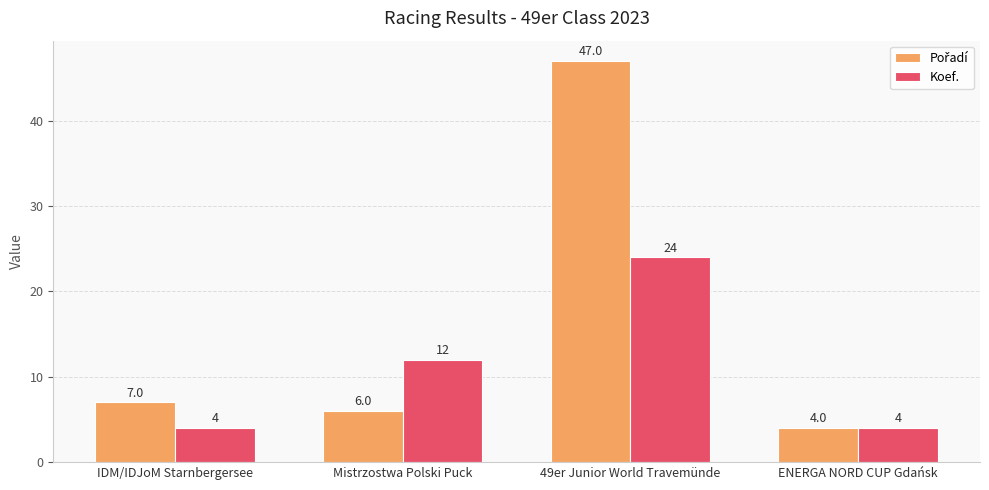

What is the greatest value displayed?

47